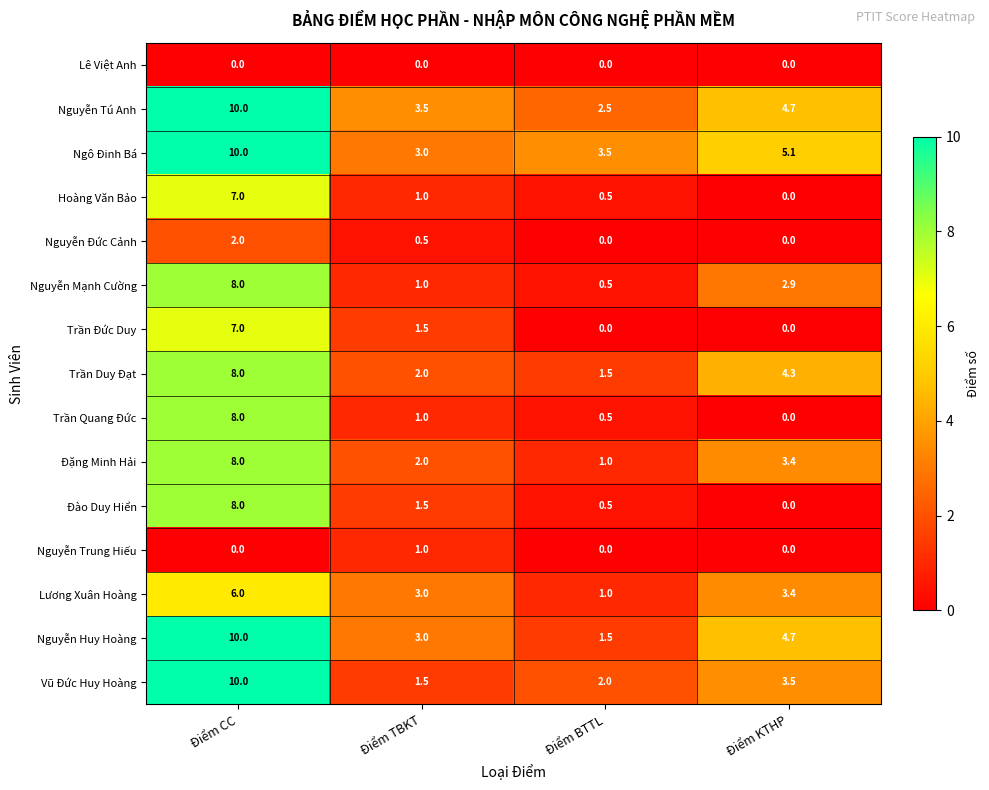

At which label is Lương Xuân Hoàng closest to 3?

Điểm TBKT